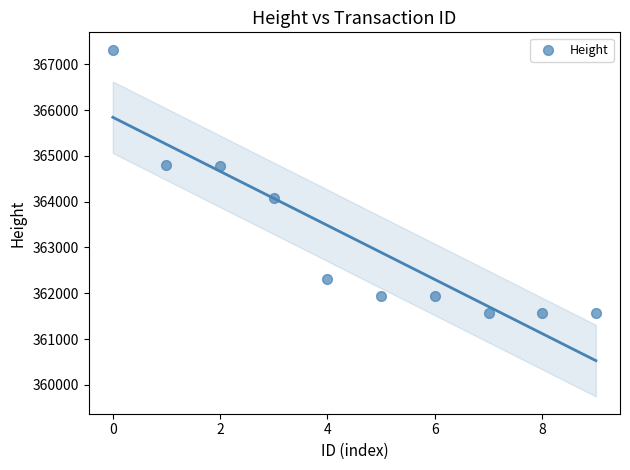

What is the average Y value?

363187